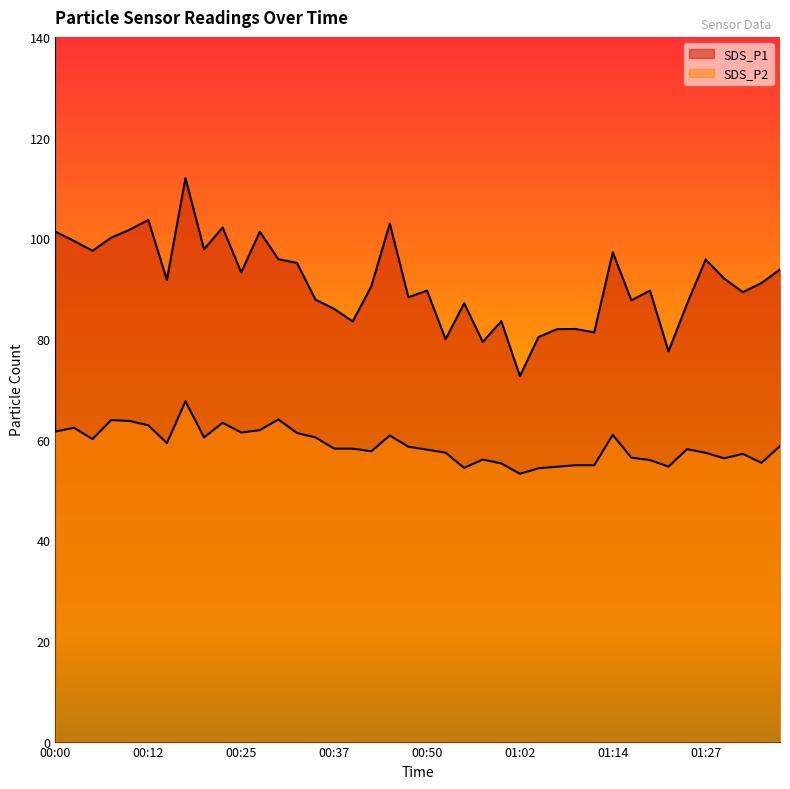

What is the label of the 22nd point from the left?

00:52